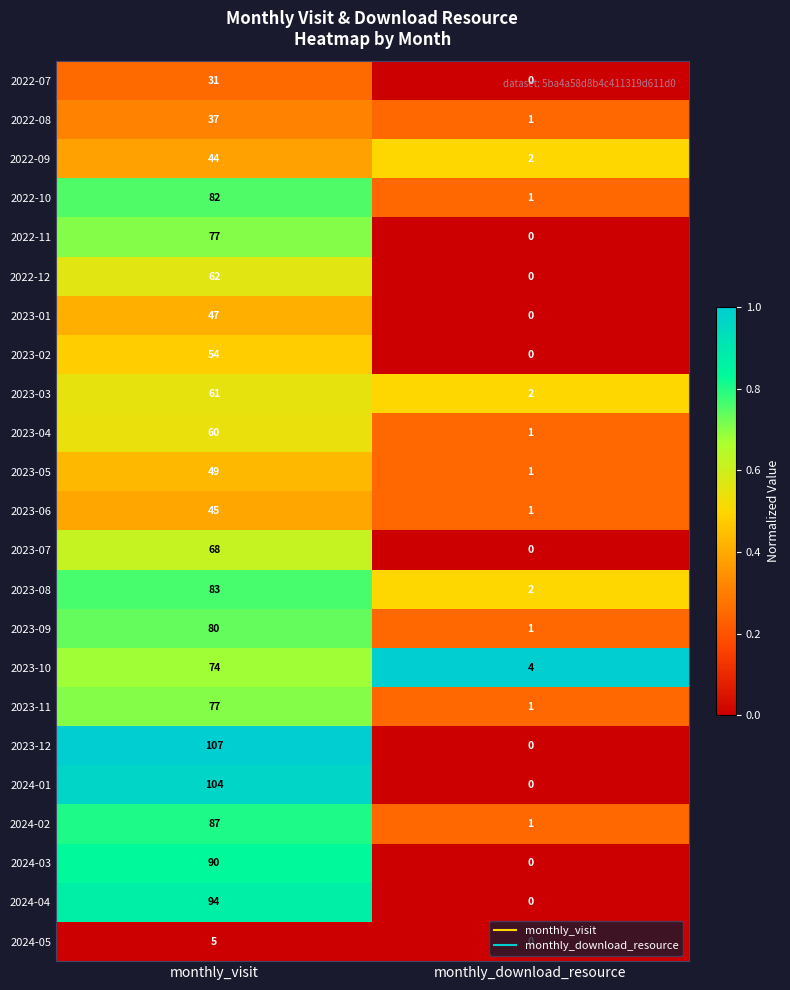

What is the total value across all series at monthly_visit?

1518